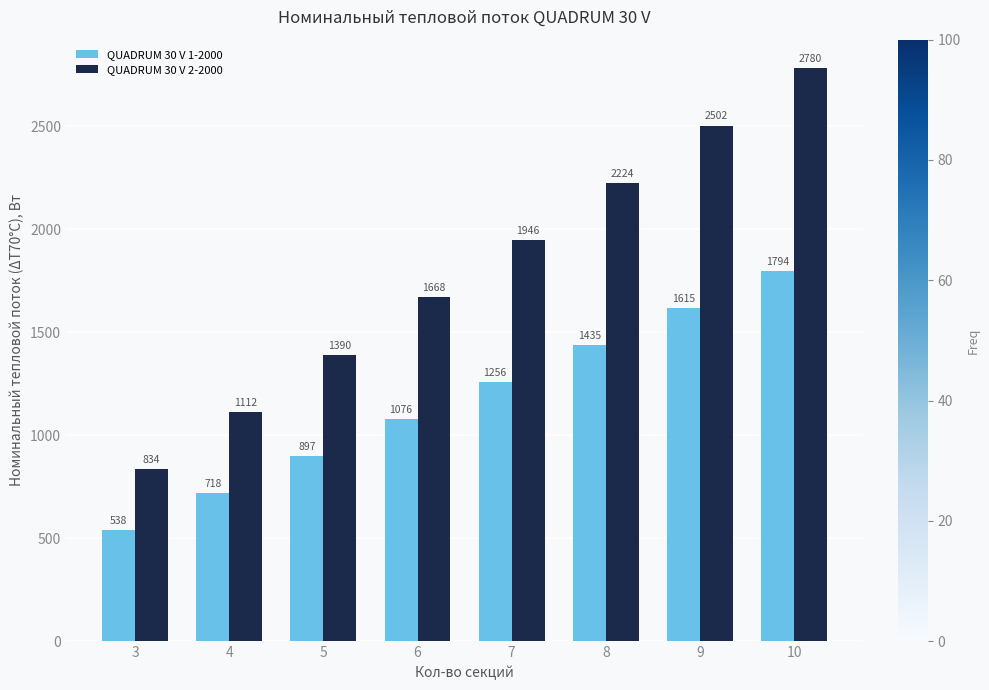

How many bars are there in each group?

2